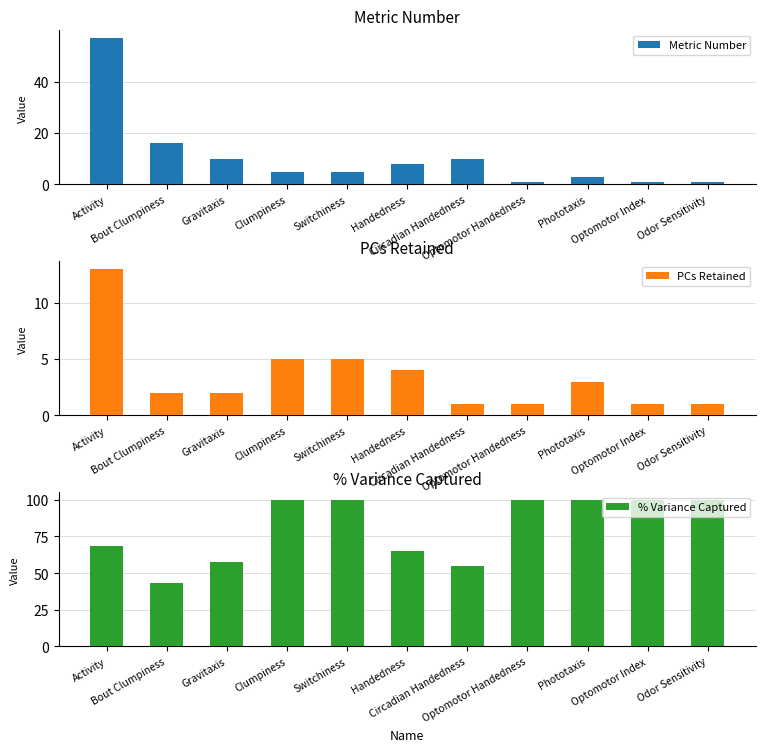

Which category has the lowest value across all series?

Optomotor Handedness